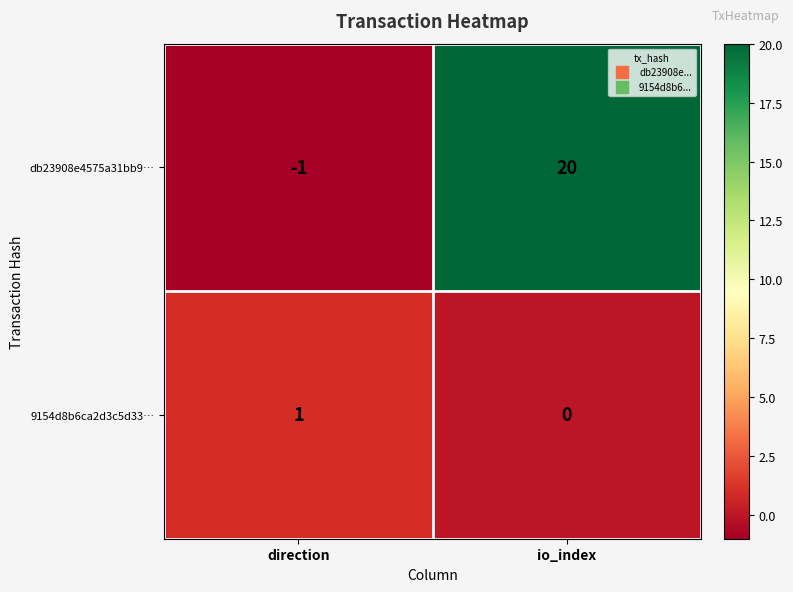

At how many categories does at least one series exceed 14?

1